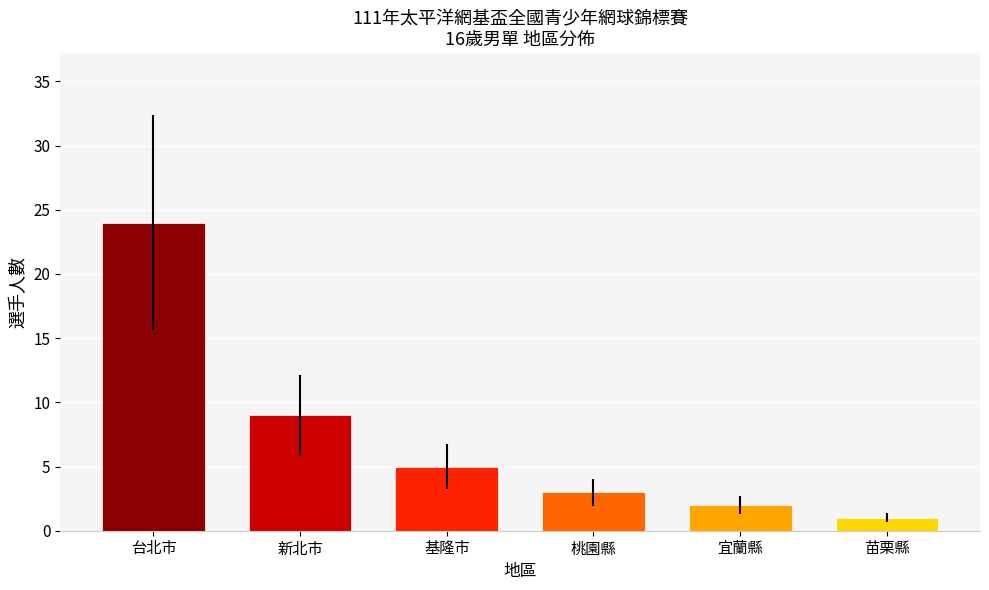

Reading right to left, transcribe all the data shown in this chart.

苗栗縣=1	宜蘭縣=2	桃園縣=3	基隆市=5	新北市=9	台北市=24